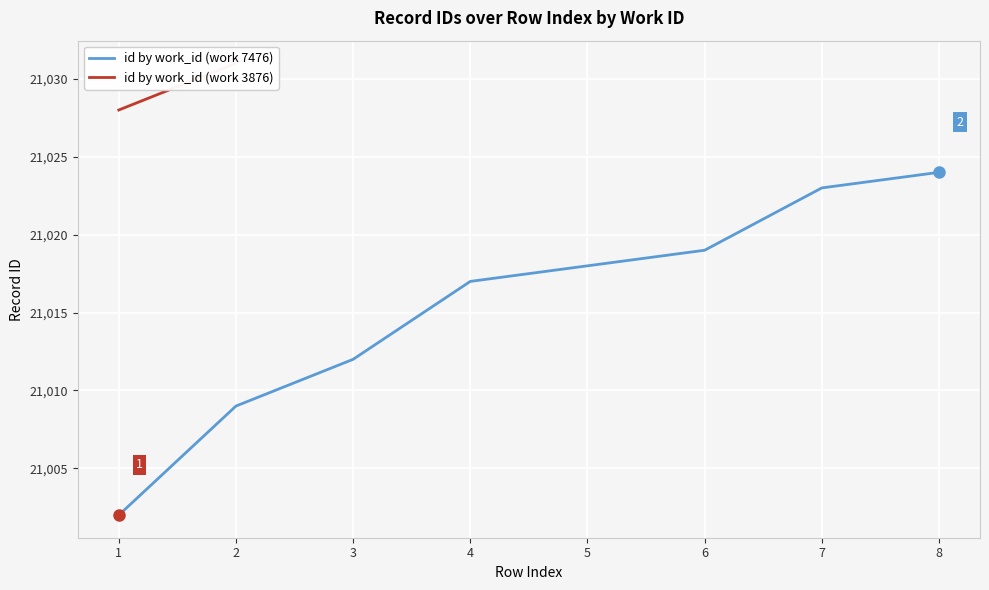

What is the value of the 4th point from the left?

21017